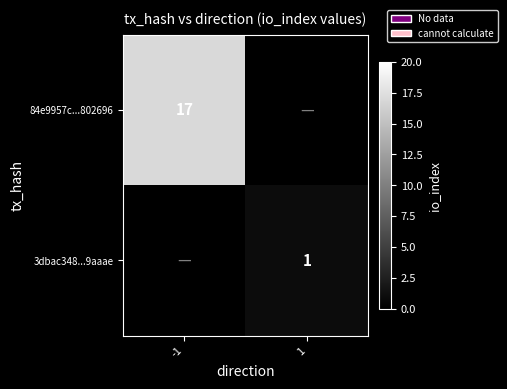

Is it true that 84e9957c...802696 equals 17 at -1?

True